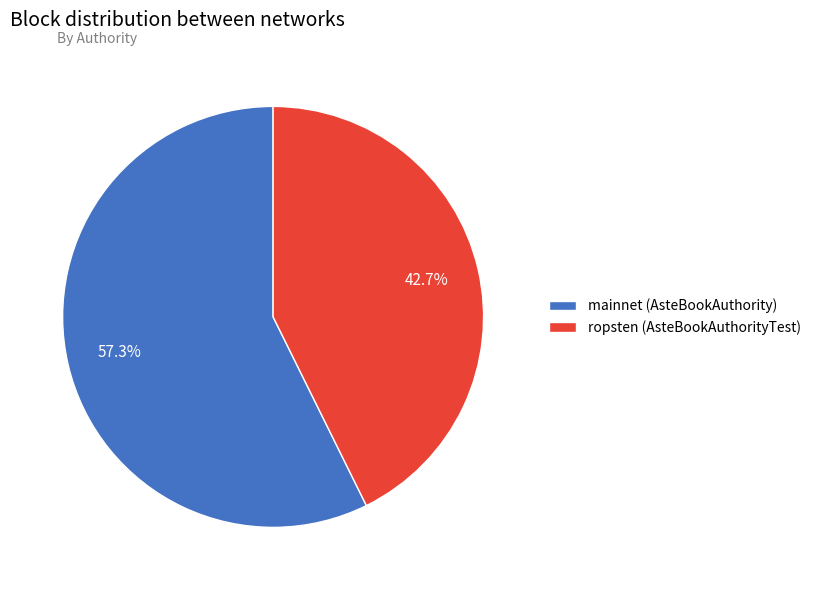

To the nearest percent, what is the difference between the largest and smallest slice percentages?

15%